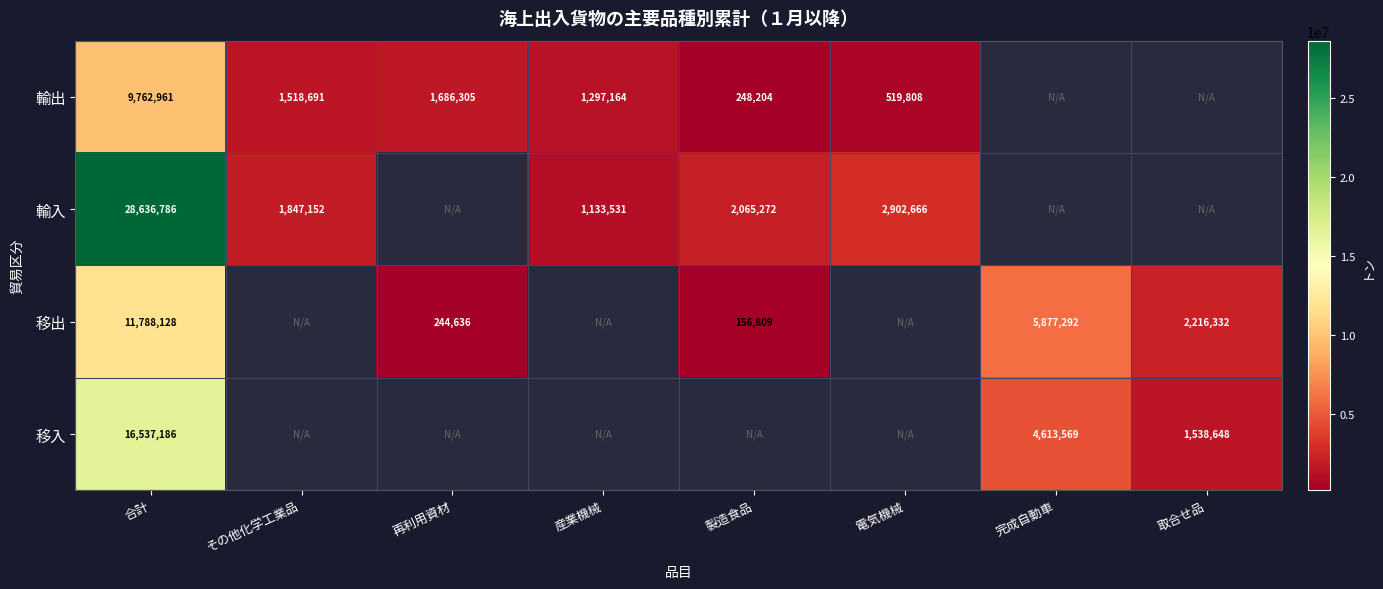

True or false: 移出 has a value of 3300827.2 at 完成自動車.

False